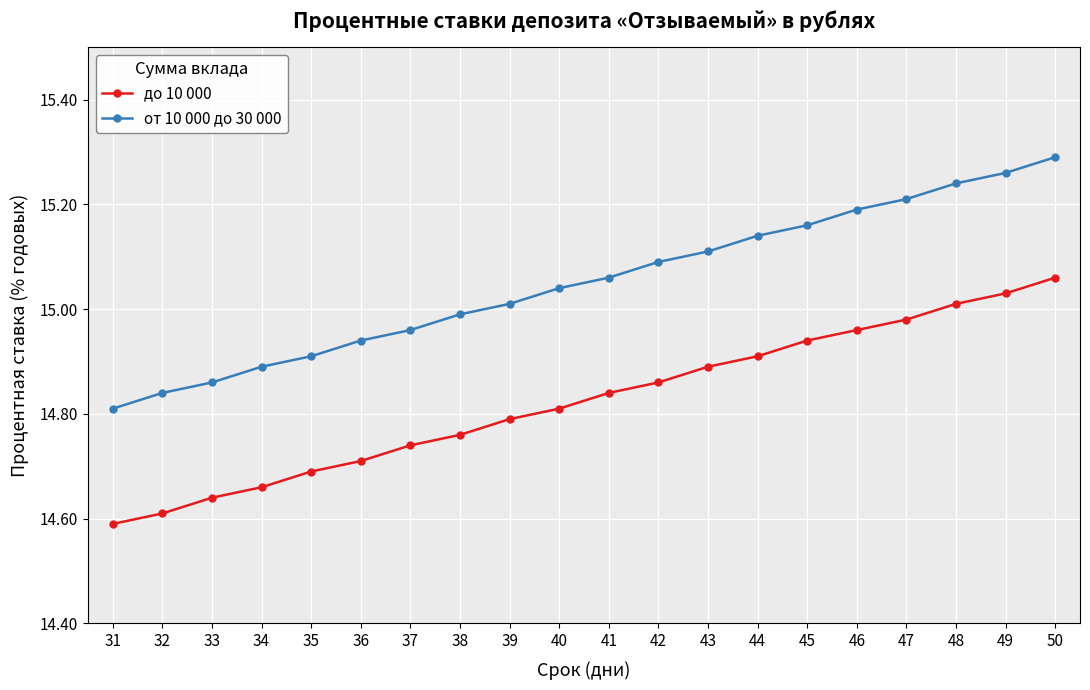

How many distinct data groups are displayed?

2